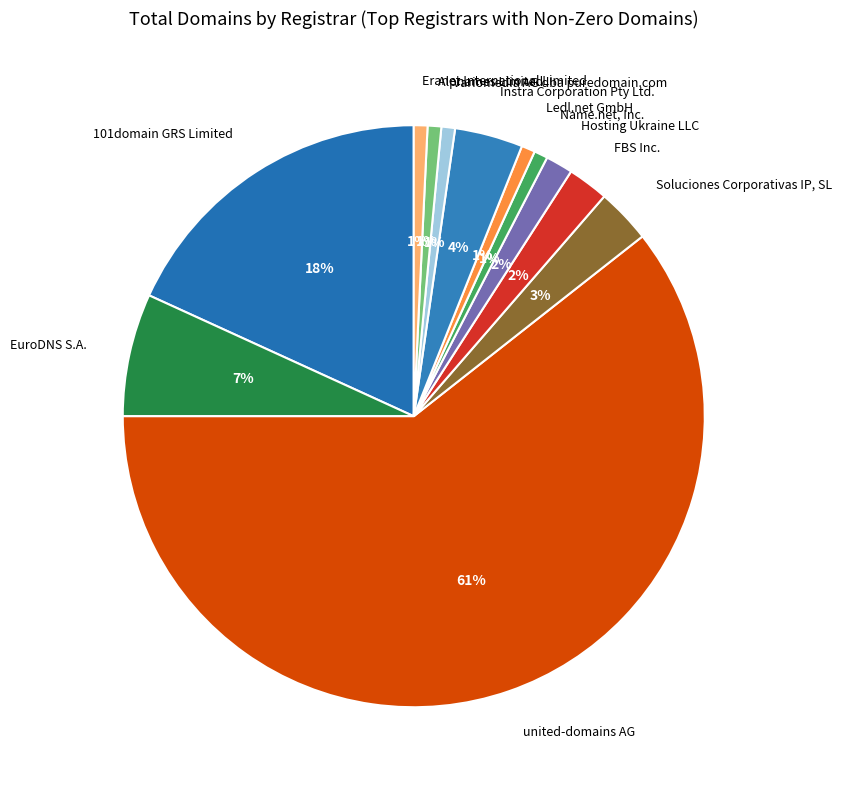

Combined, do Ledl.net GmbH and FBS Inc. account for over 50%?

No